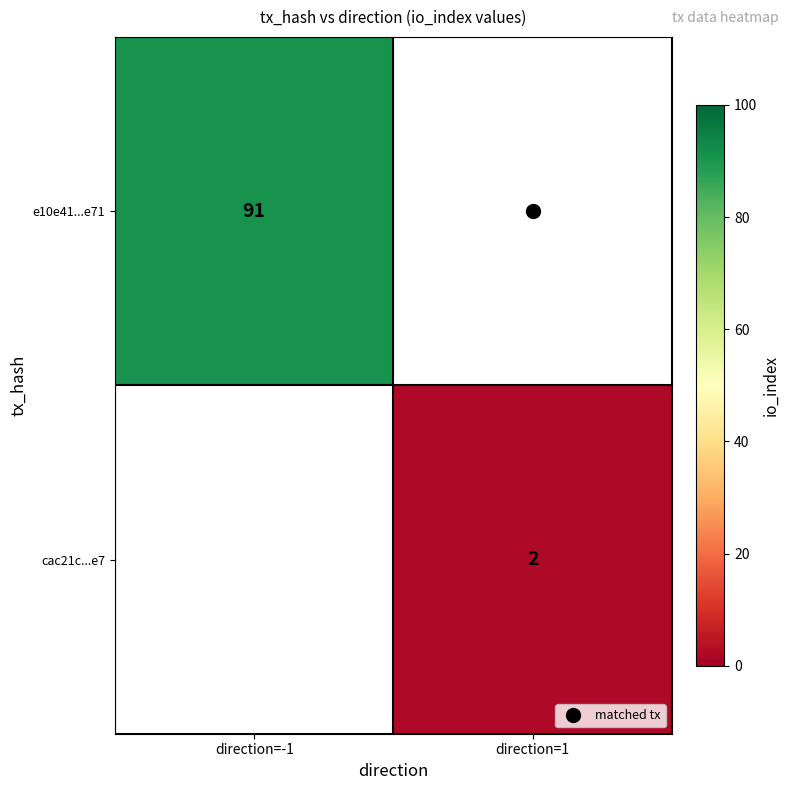

Is the value of cac21c...e7 at direction=1 greater than the value of e10e41...e71 at direction=1?

No